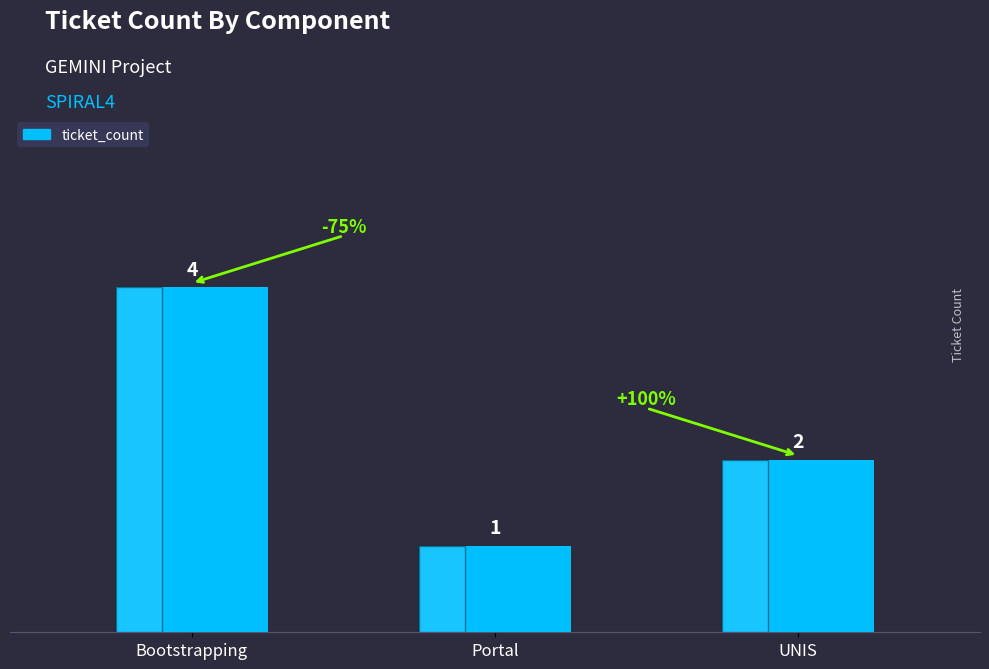

Where does the data first go above 2?

Bootstrapping